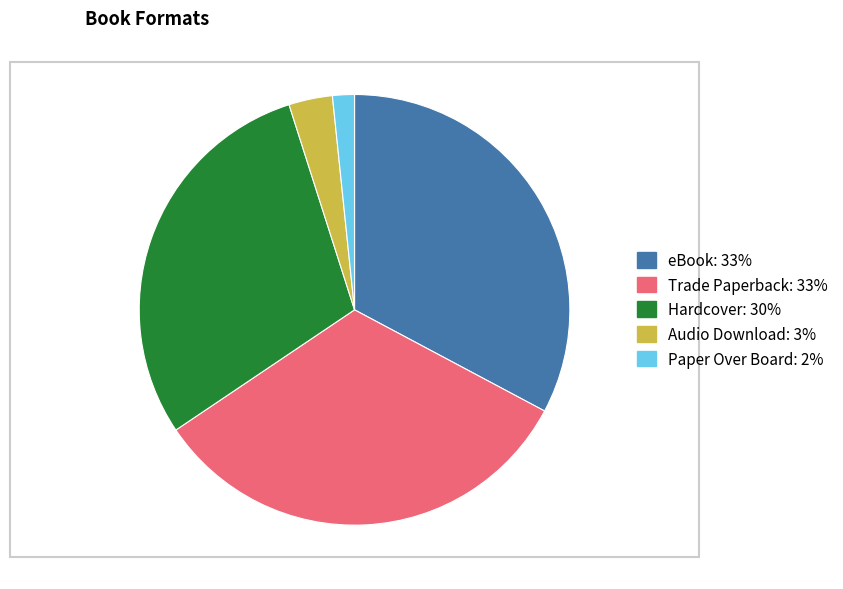

What is the ratio of the value at Paper Over Board: 2% to the value at Audio Download: 3%?

0.5